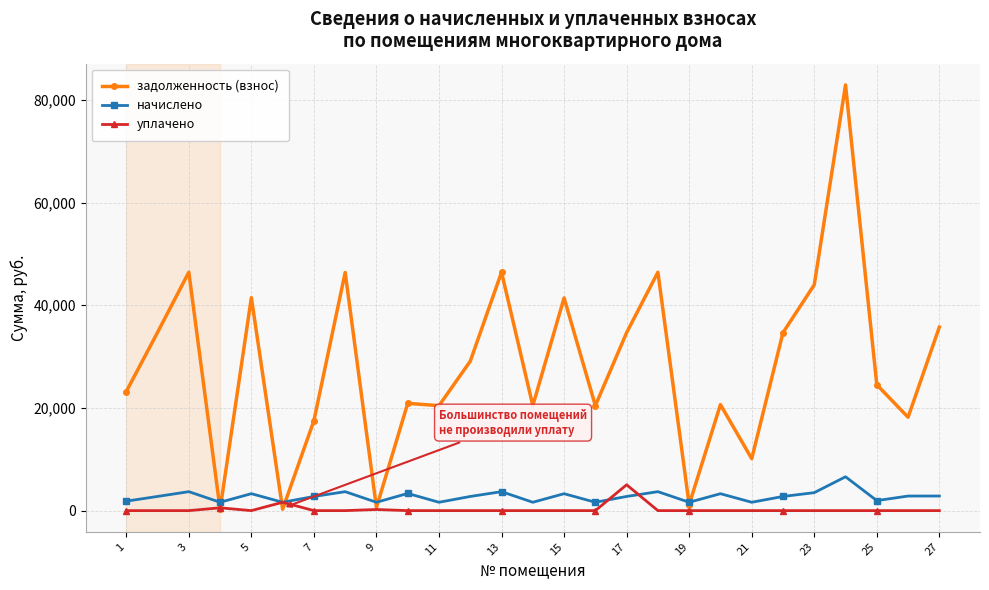

What is the value of the задолженность (взнос) point at the 3rd from the left?

46439.0